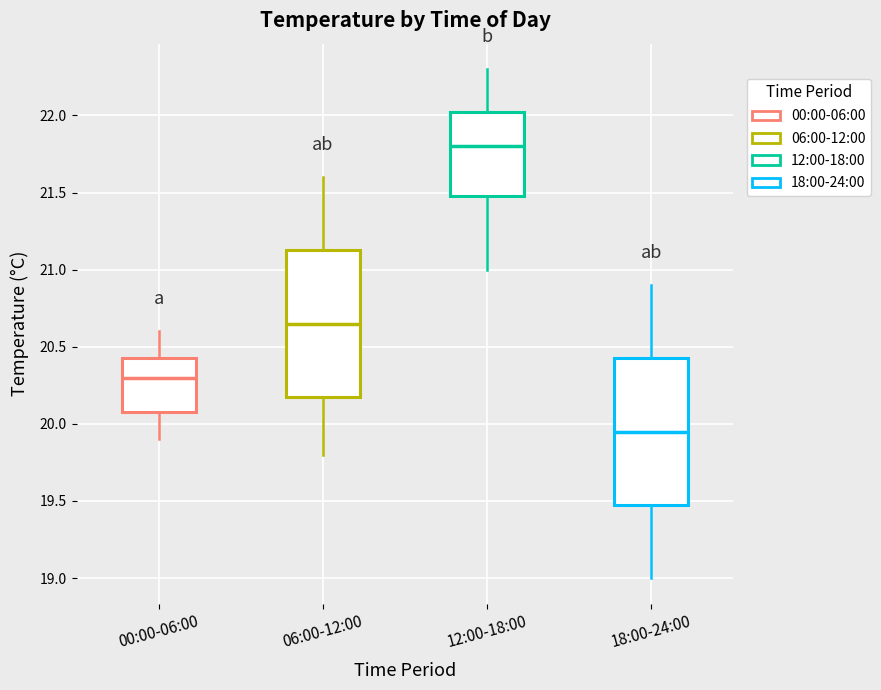

Reading left to right, transcribe this box plot: for each box, give where its median line is, the range the box spans, and where its two whiskers end, as read against the y-axis. The values are not printed on the chart, so give them approximately, as read against the axis.

00:00-06:00: median 20.30, box 20.10 to 20.45, whiskers 19.90 to 20.60
06:00-12:00: median 20.65, box 20.20 to 21.15, whiskers 19.80 to 21.60
12:00-18:00: median 21.80, box 21.50 to 22.05, whiskers 21.00 to 22.30
18:00-24:00: median 19.95, box 19.50 to 20.45, whiskers 19.00 to 20.90